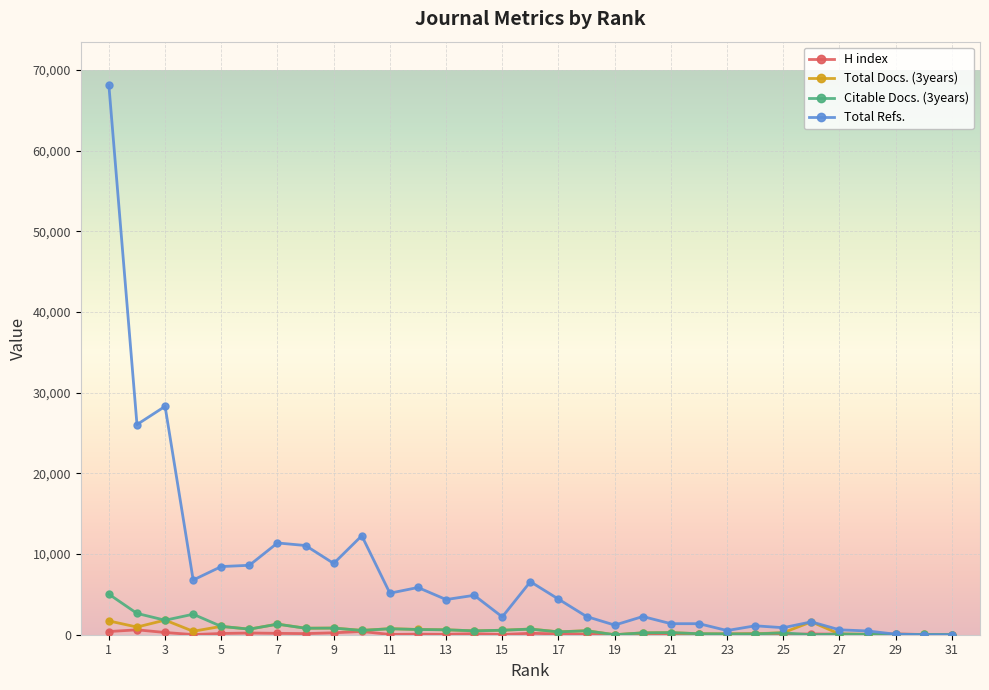

True or false: Total Refs. has more than 1 interior local peaks.

True